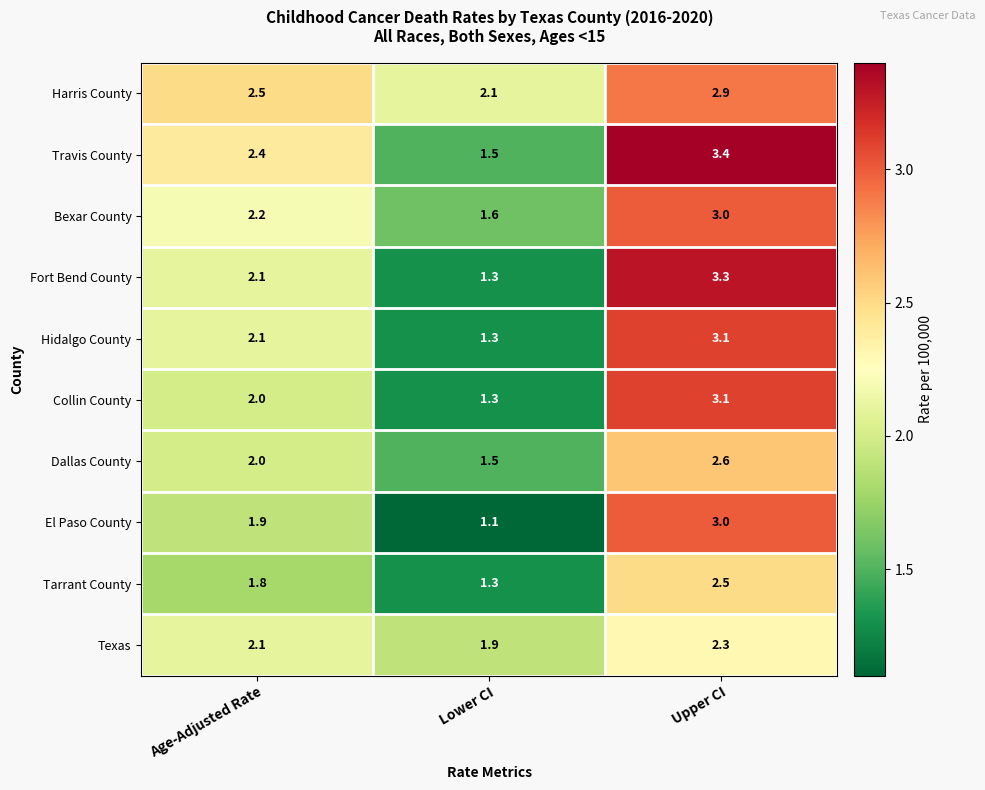

How many categories are shown in the chart?

3